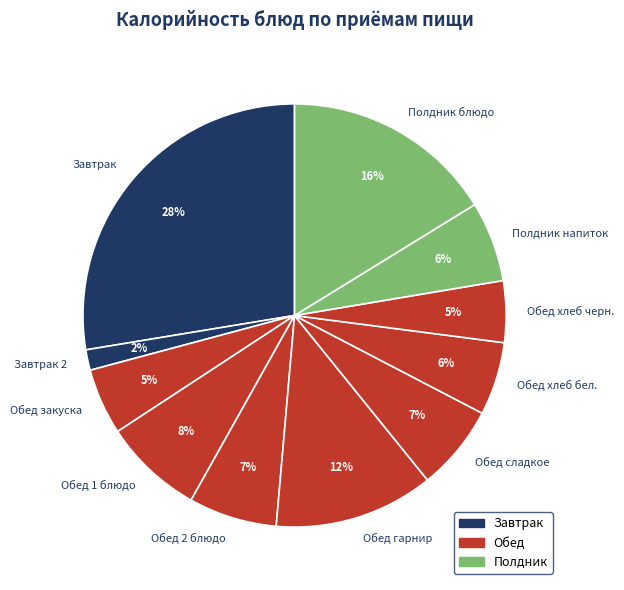

To the nearest percent, what is the combined percentage of Полдник блюдо and Обед хлеб бел.?

22%